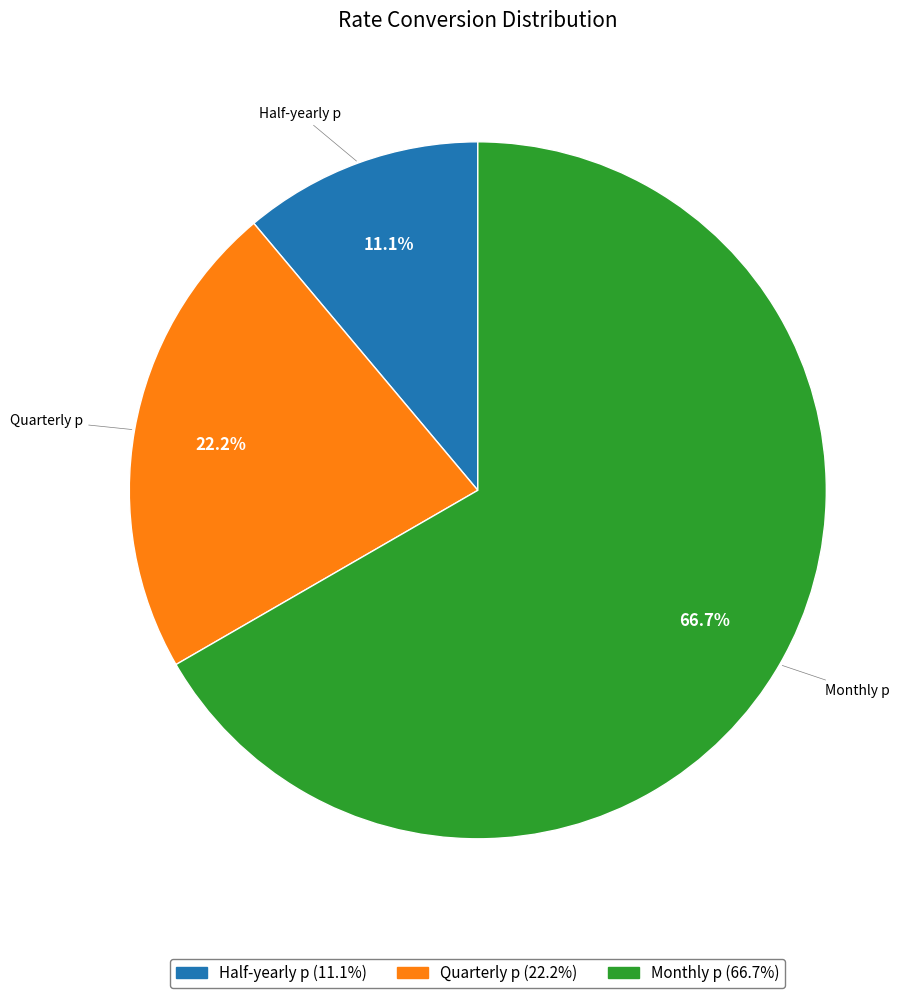

Is there a majority slice in this chart?

Yes